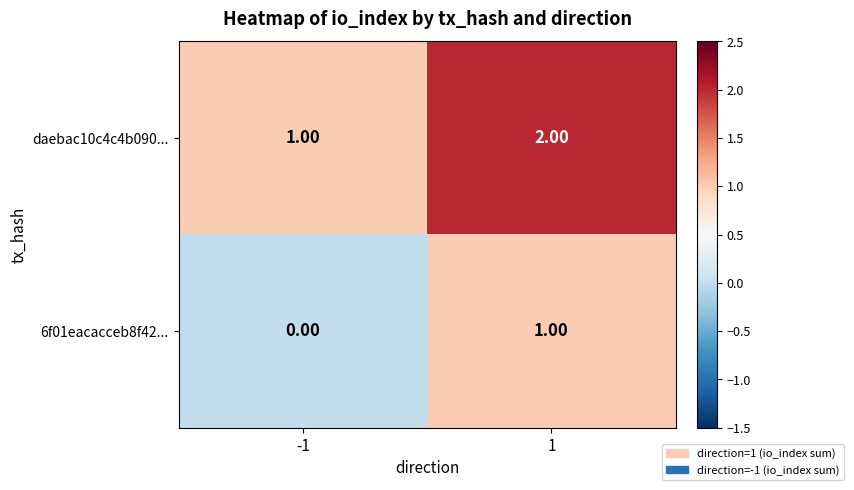

Which series has the largest total across all categories?

daebac10c4c4b090...